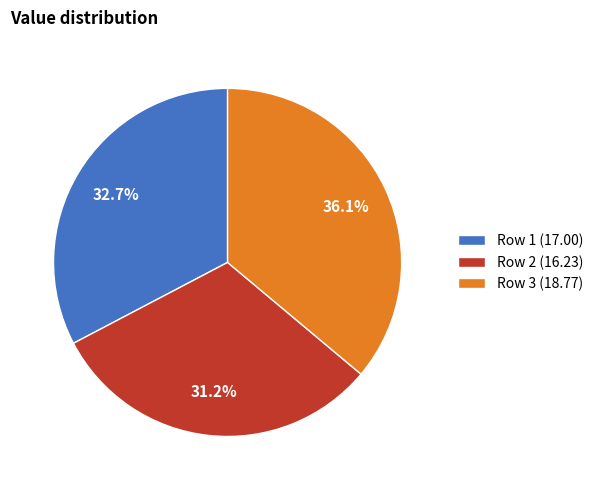

Which has a higher value, Row 3 (18.77) or Row 1 (17.00)?

Row 3 (18.77)